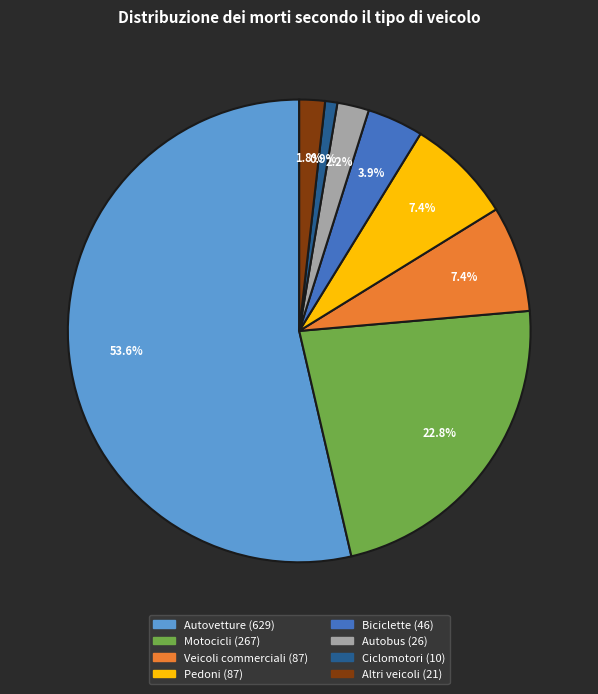

Combined, what portion of the pie is Altri veicoli and Biciclette?

5.7%